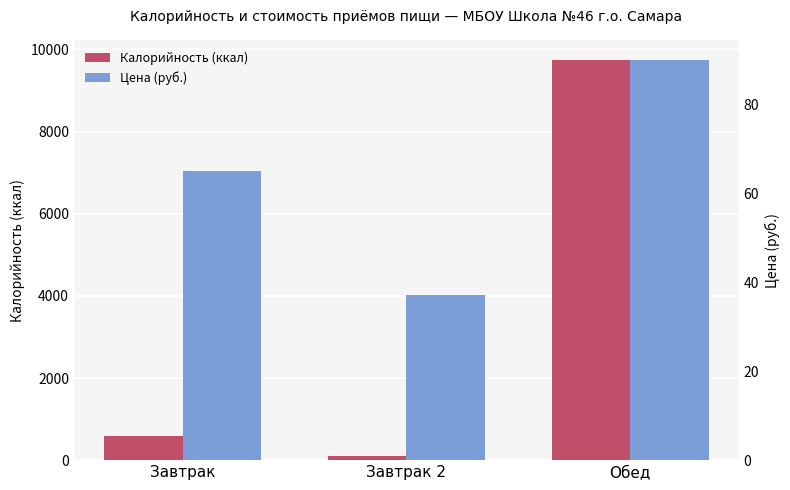

What is the difference between the maximum and second lowest values in the Цена (руб.) series?

25.0